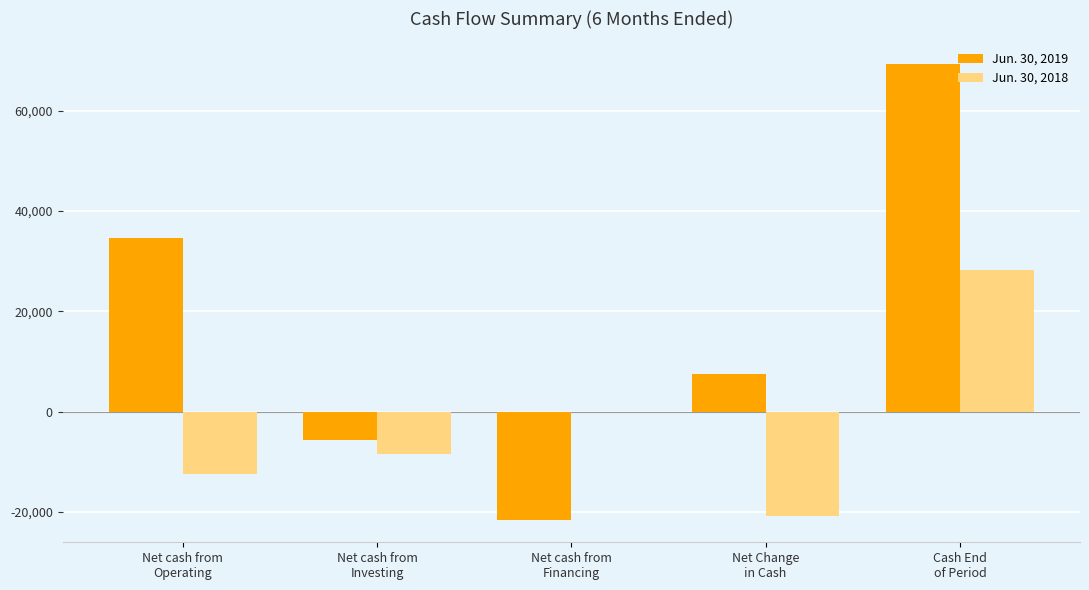

True or false: Jun. 30, 2018 has a value of -19310 at Net cash from
Financing.

False